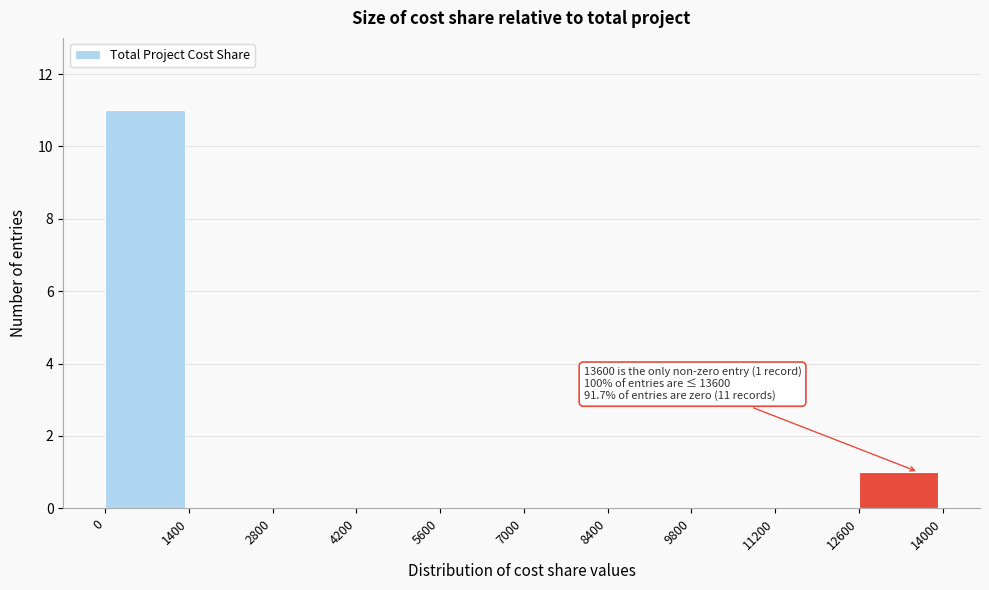

Over which range of the x-axis is the bar tallest?

0 to 1400